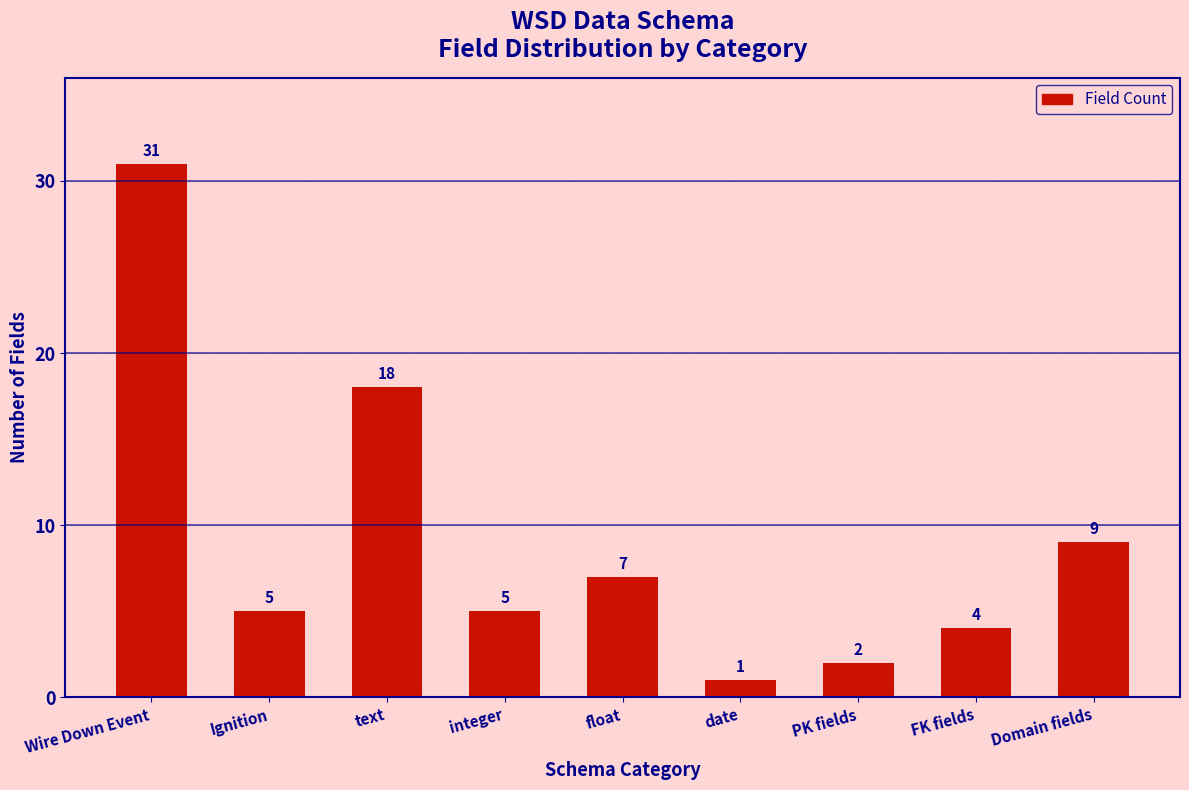

Read the value at float.

7